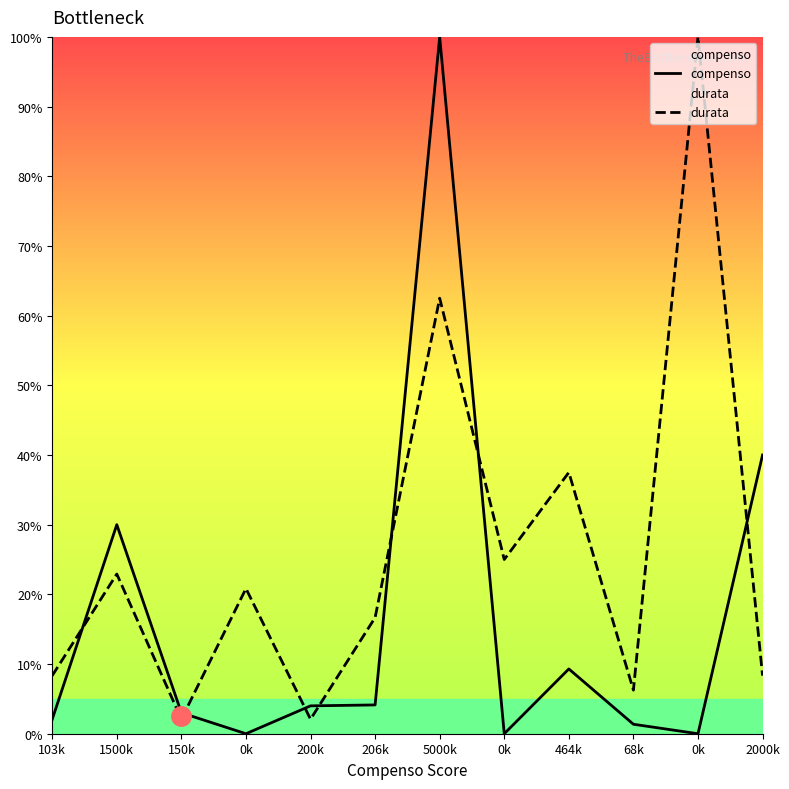

How many positive values does the compenso series have?

9